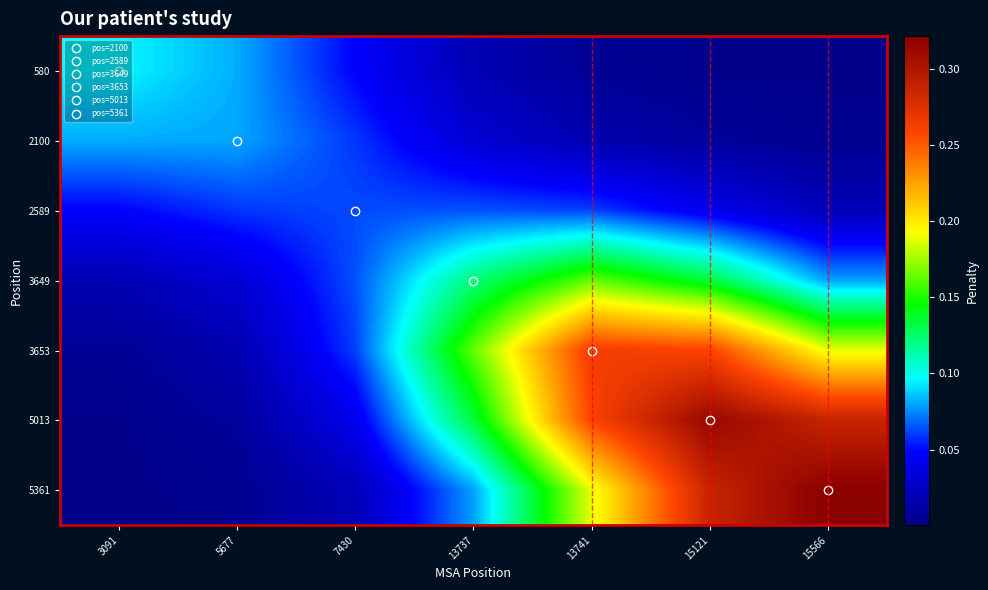

What is the difference between the highest and lowest values at 15566?

0.3